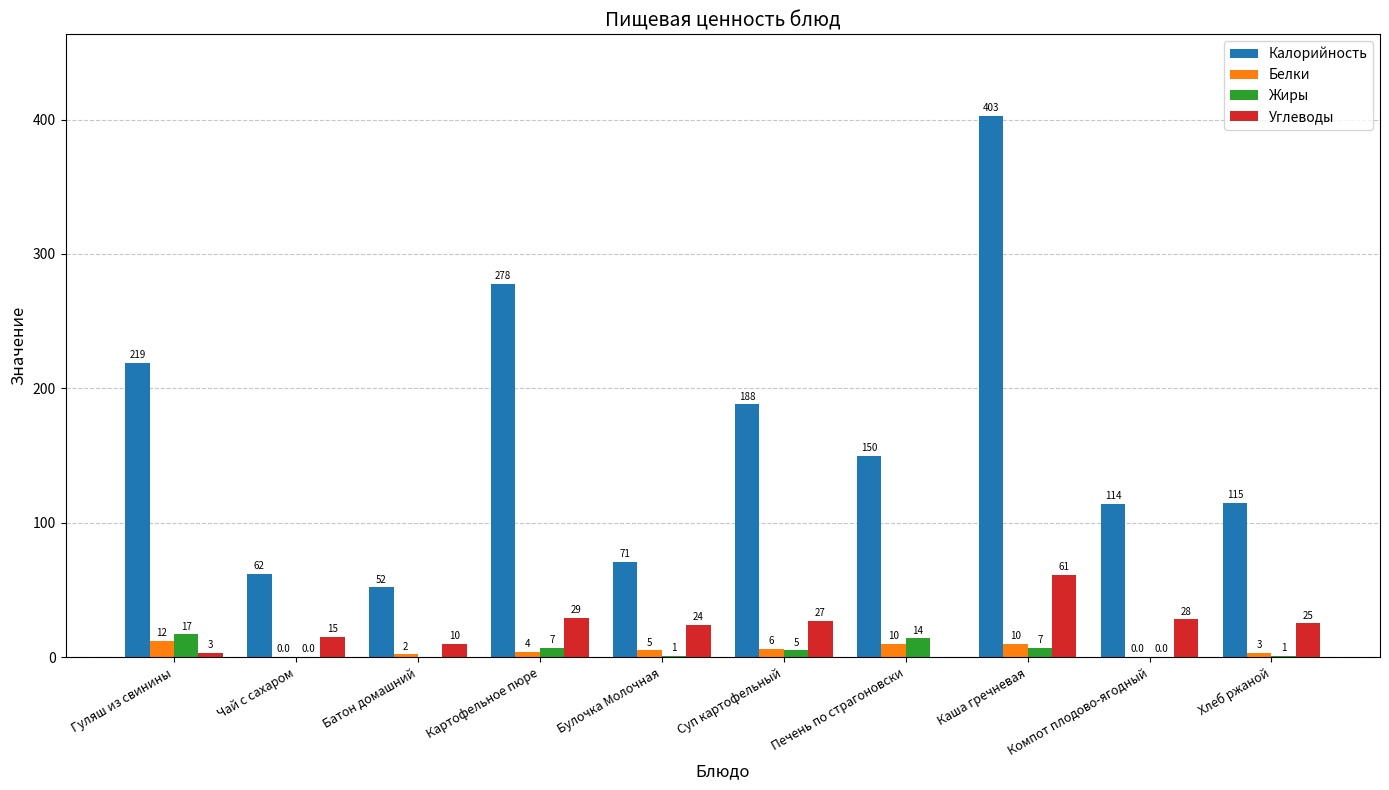

Is the value of Жиры at Чай с сахаром greater than the value of Белки at Батон домашний?

No